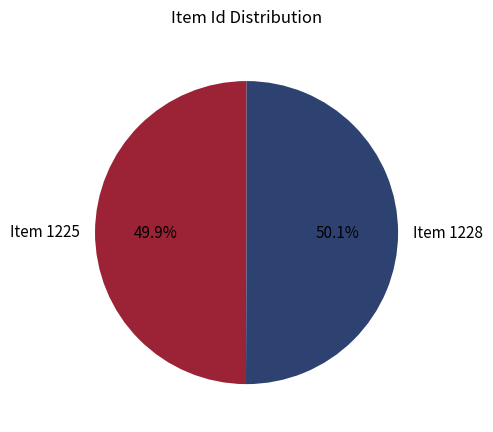

What is the ratio of the value at Item 1225 to the value at Item 1228?

1.0